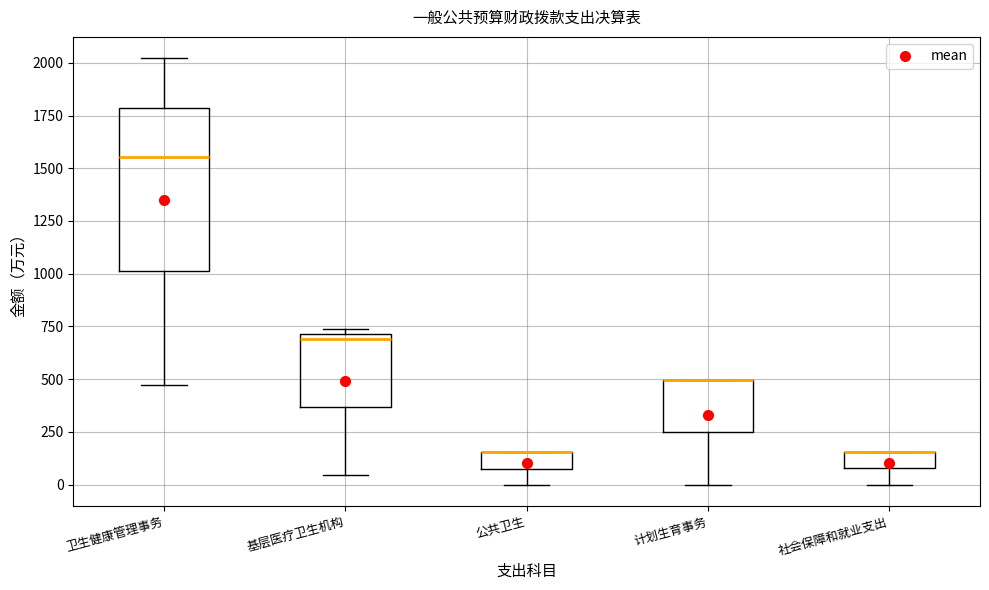

Where is the lower edge of the box for 社会保障和就业支出 on the y-axis? The values are not printed on the chart, so give them approximately, as read against the axis.

100